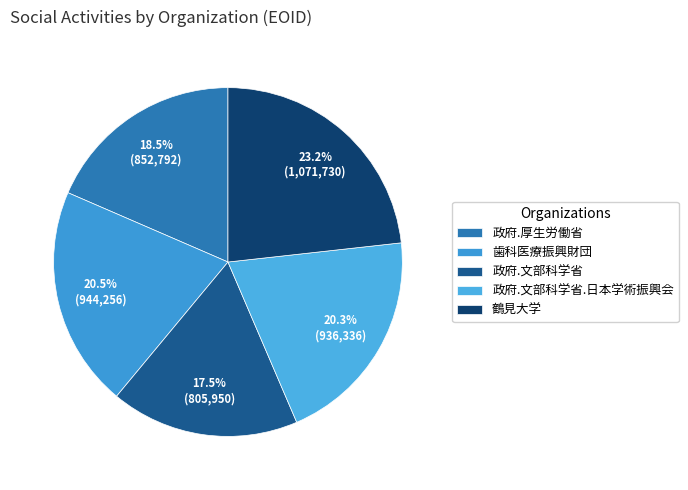

True or false: 政府.厚生労働省 accounts for 25% of the total.

False